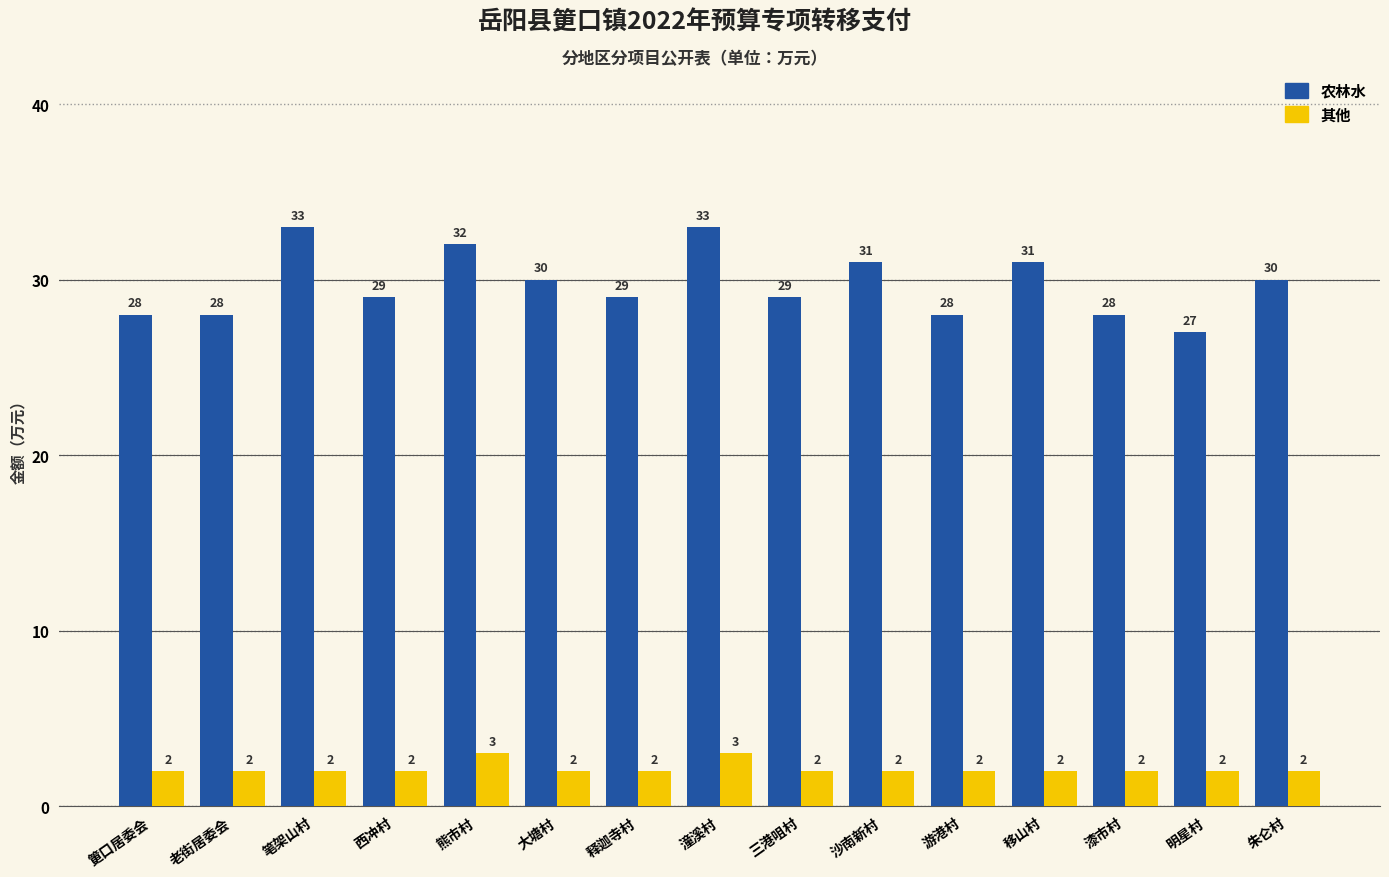

At which label does 农林水 first exceed 29?

笔架山村